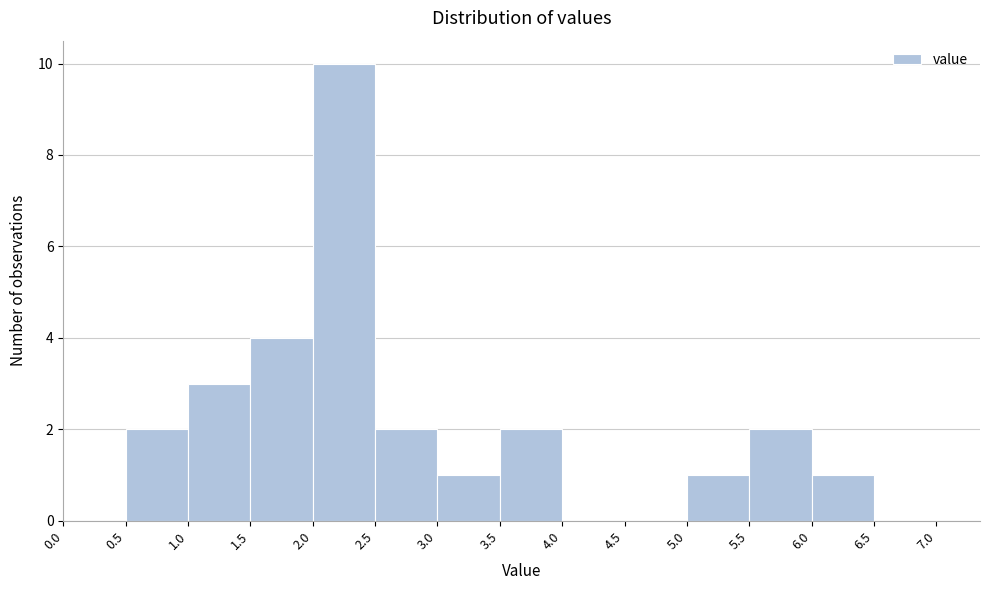

Reading left to right, list every bar in this chart as the range it spans on the x-axis followed by its height. The values are not printed on the chart, so give them approximately, as read against the axis.

0.0 to 0.5: 0
0.5 to 1.0: 2
1.0 to 1.5: 3
1.5 to 2.0: 4
2.0 to 2.5: 10
2.5 to 3.0: 2
3.0 to 3.5: 1
3.5 to 4.0: 2
4.0 to 4.5: 0
4.5 to 5.0: 0
5.0 to 5.5: 1
5.5 to 6.0: 2
6.0 to 6.5: 1
6.5 to 7.0: 0